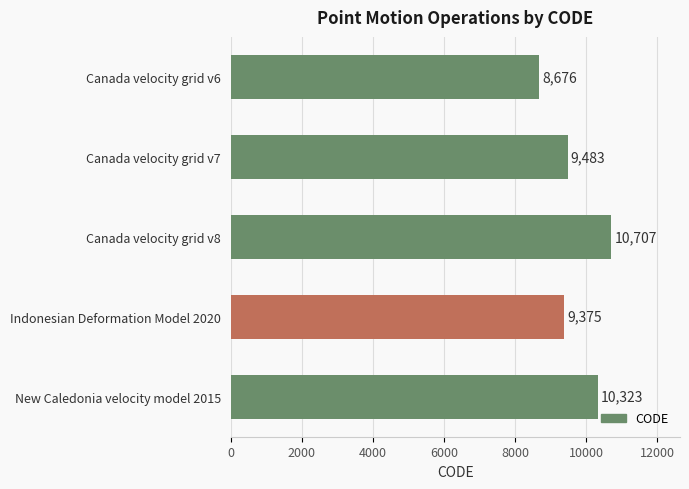

List the labels in order of value, largest first.

Canada velocity grid v8, New Caledonia velocity model 2015, Canada velocity grid v7, Indonesian Deformation Model 2020, Canada velocity grid v6